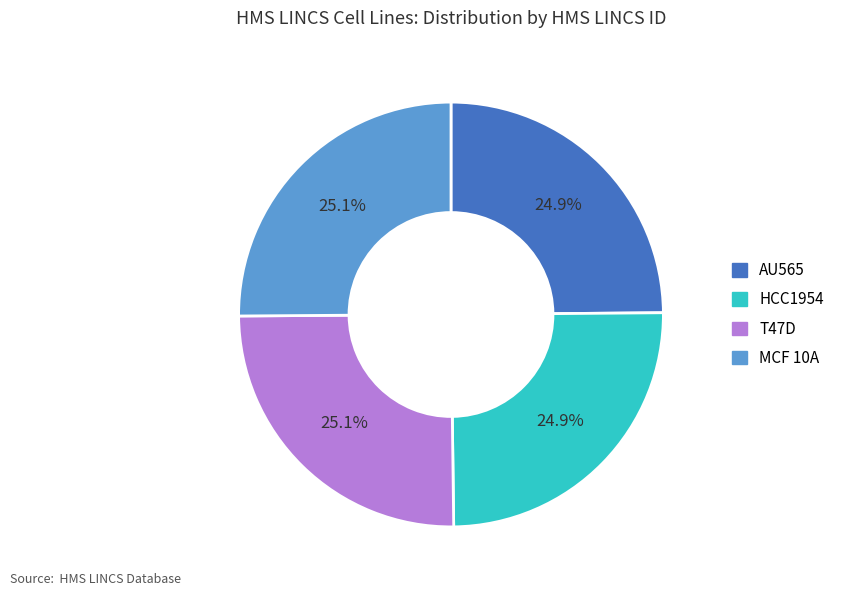

What is the ratio of the value at AU565 to the value at MCF 10A?

1.0